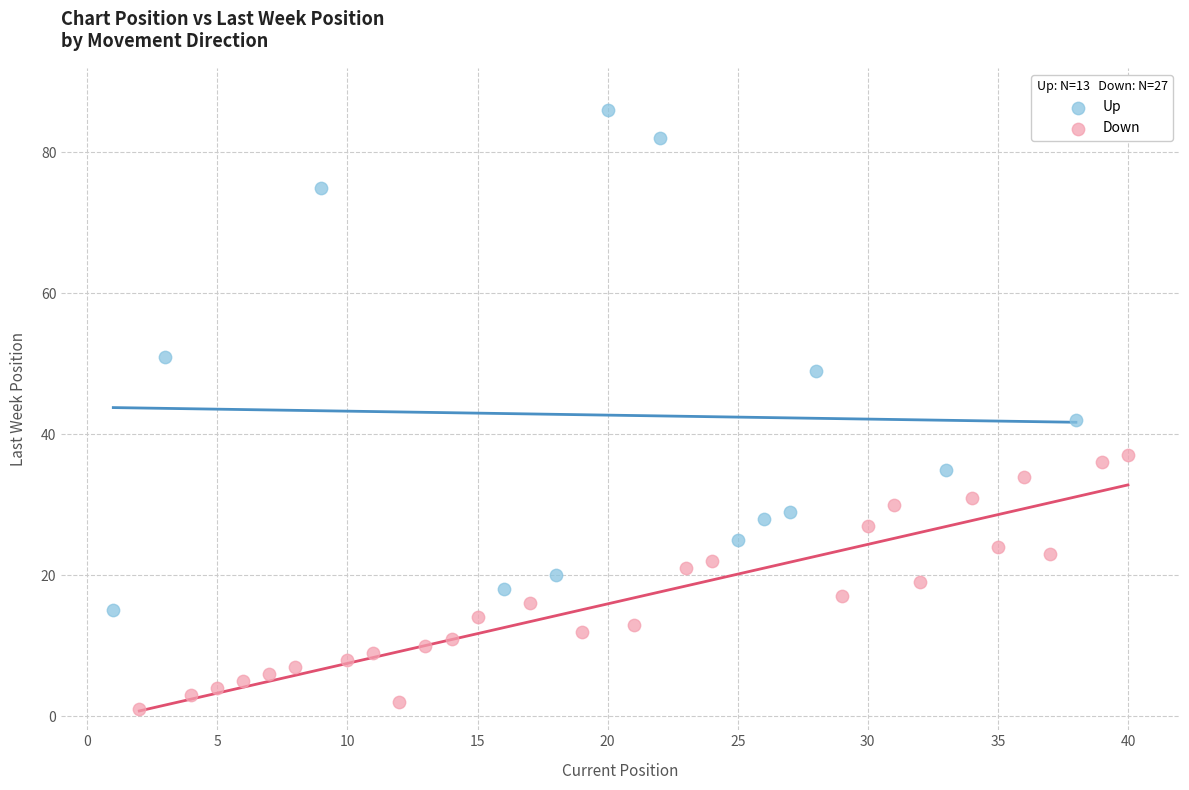

What are all the series names shown in the legend?

Up, Down